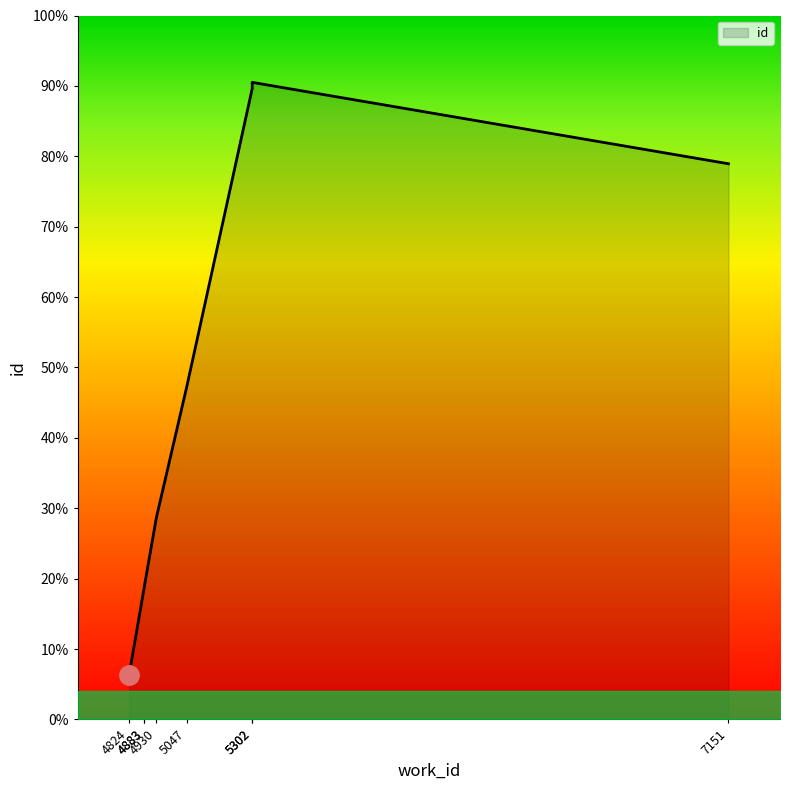

At which label is the value closest to 13574?

5047